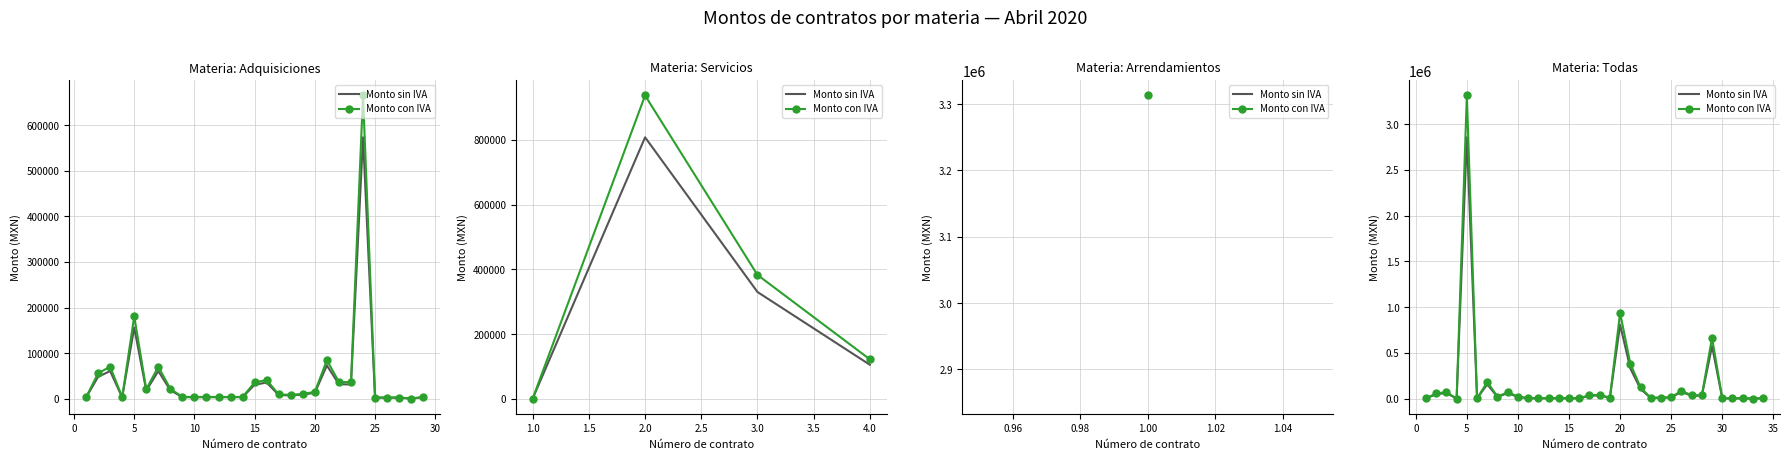

Reading right to left, list all the values displayed in this chart.

Monto sin IVA: 3296.1	350.0	2300.0	2300.0	2300.0	573562.8	31317.6	31785.0	72941.0	12999.0	9010.0	7400.0	105078.9	330005.0	808141.8	8000.0	35475.8	30800.0	3405.2	3405.2	3405.2	3405.2	3405.2	3405.2	18676.7	60644.0	17900.0	156087.9	2974.1	2855931.4	572.4	60667.3	48100.0	2782.0
Monto con IVA: 3823.5	406.0	2668.0	2668.0	2668.0	665332.8	36328.4	36870.6	84611.6	15078.8	10451.6	8584.0	121891.5	382805.8	937444.5	9280.0	41151.9	35728.0	3950.0	3950.0	3950.0	3950.0	3950.0	3950.0	21665.0	70347.0	20764.0	181061.9	3450.0	3312880.4	664.0	70374.1	55796.0	3227.1